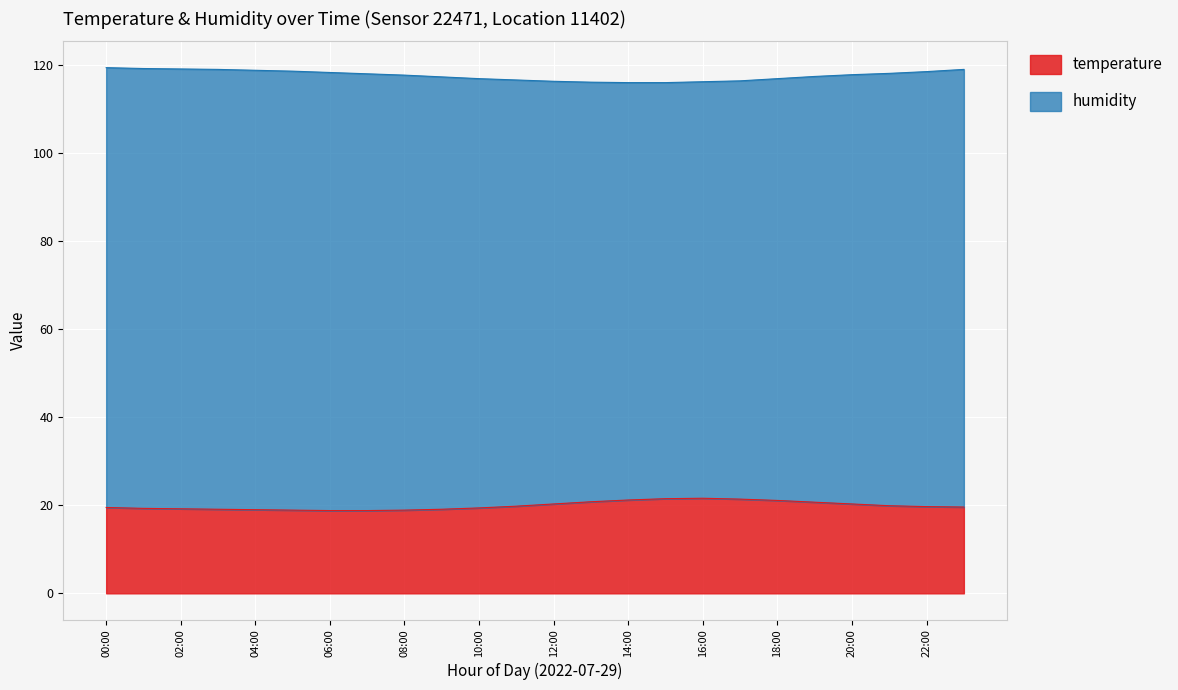

What is the value of the 20th point from the left?

20.7